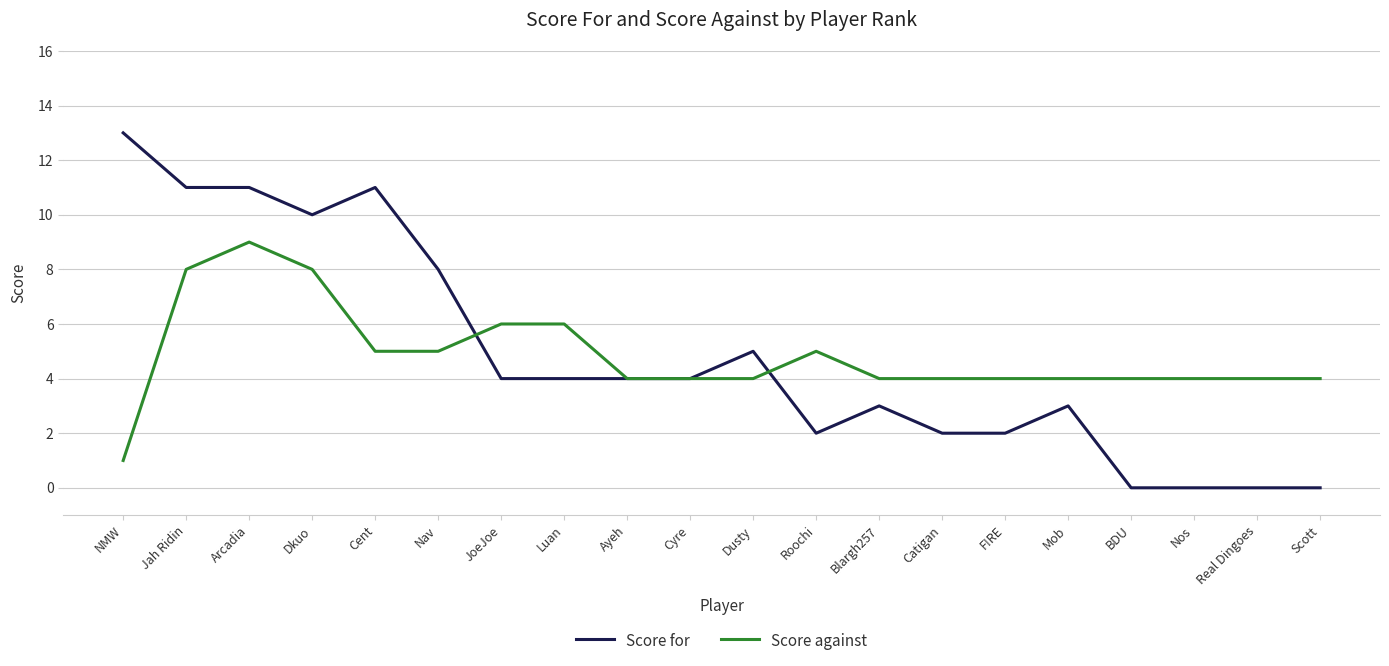

Rank the series by their maximum value, from highest to lowest.

Score for, Score against